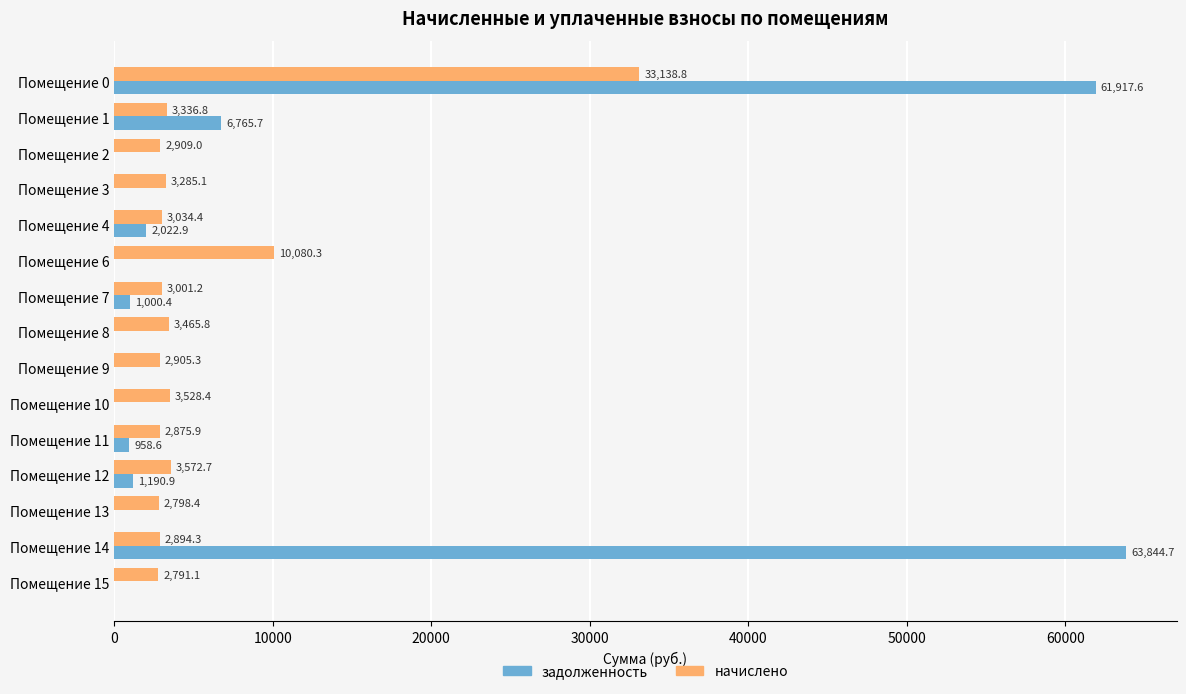

What is the sum of the задолженность values at Помещение 0 and Помещение 9?

61917.6